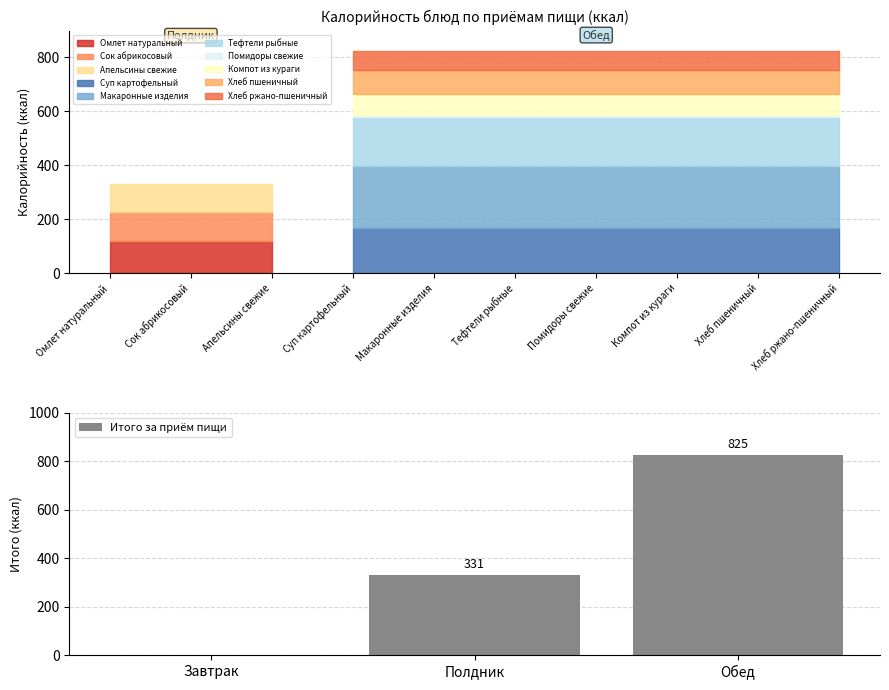

Count the values in the range 0 to 825.

3